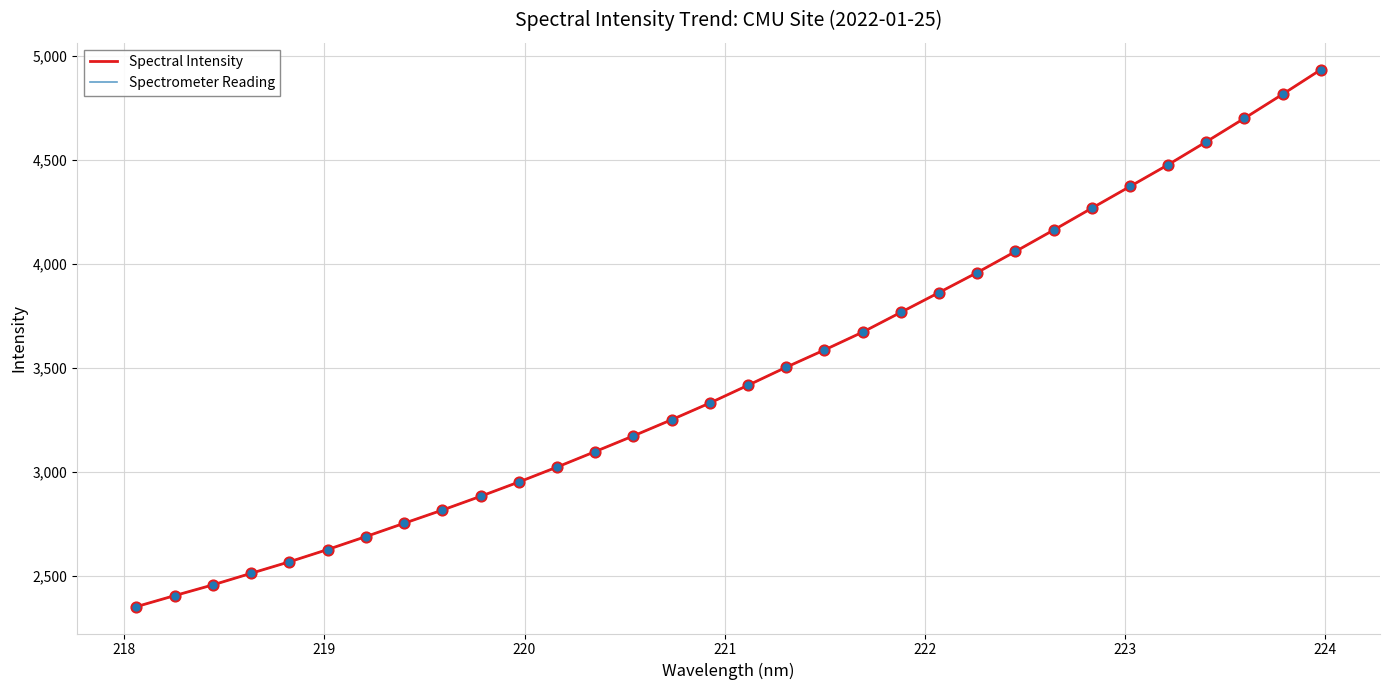

At how many categories does at least one series exceed 3418?

15